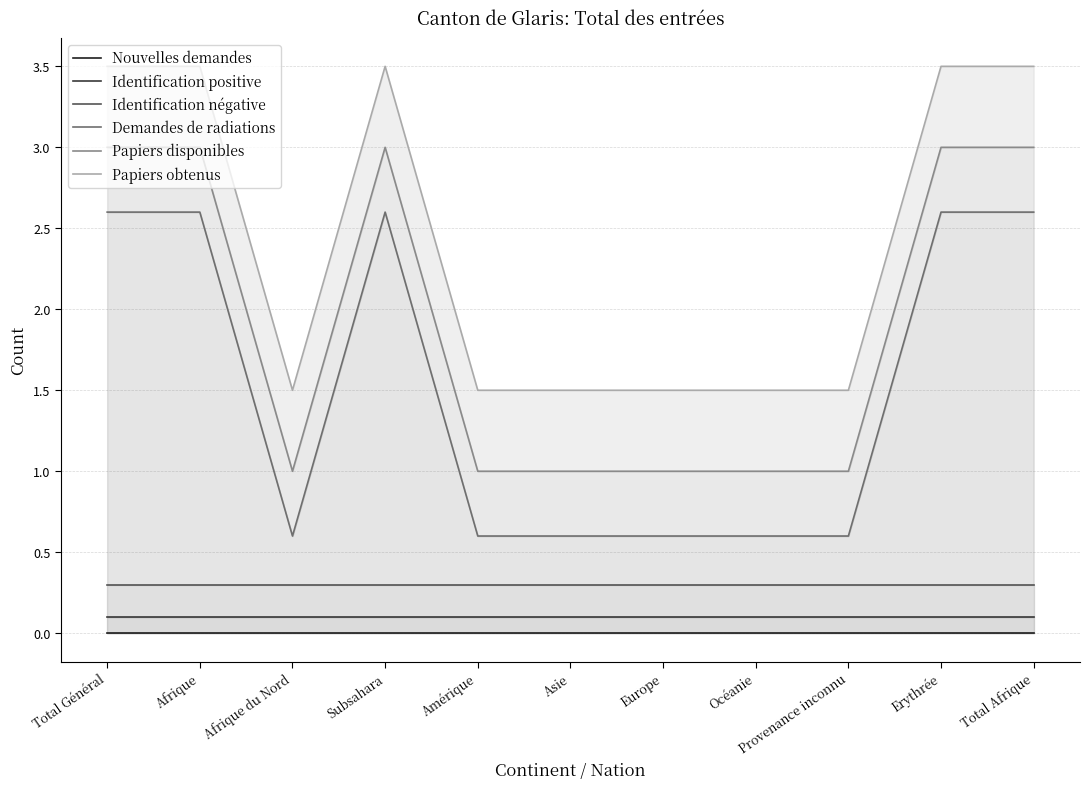

What is the difference between the highest and lowest values at Afrique du Nord?

1.5